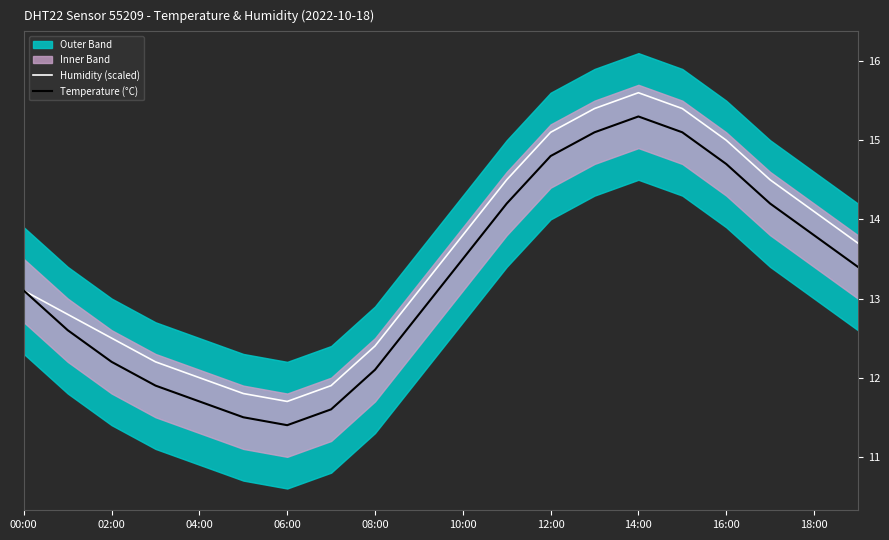

What is the highest value of the Humidity (scaled) series?

15.6